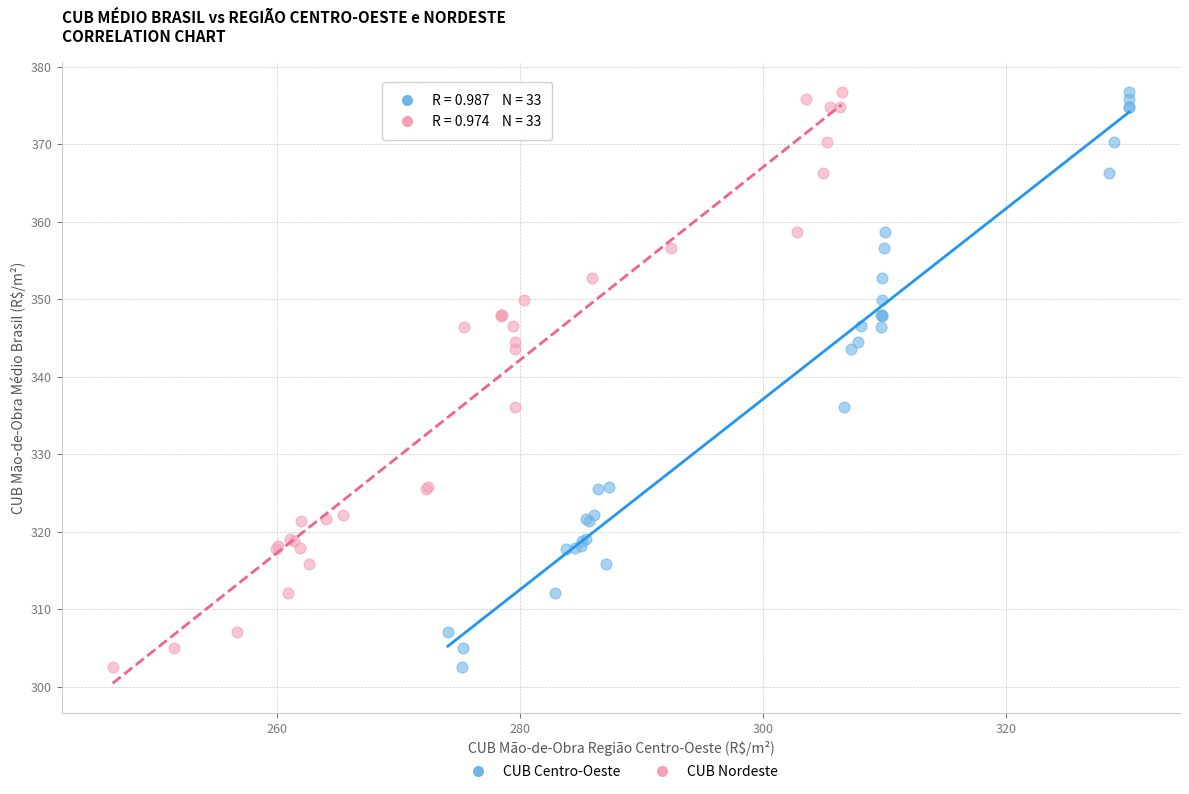

What are all the series names shown in the legend?

CUB Centro-Oeste, CUB Nordeste